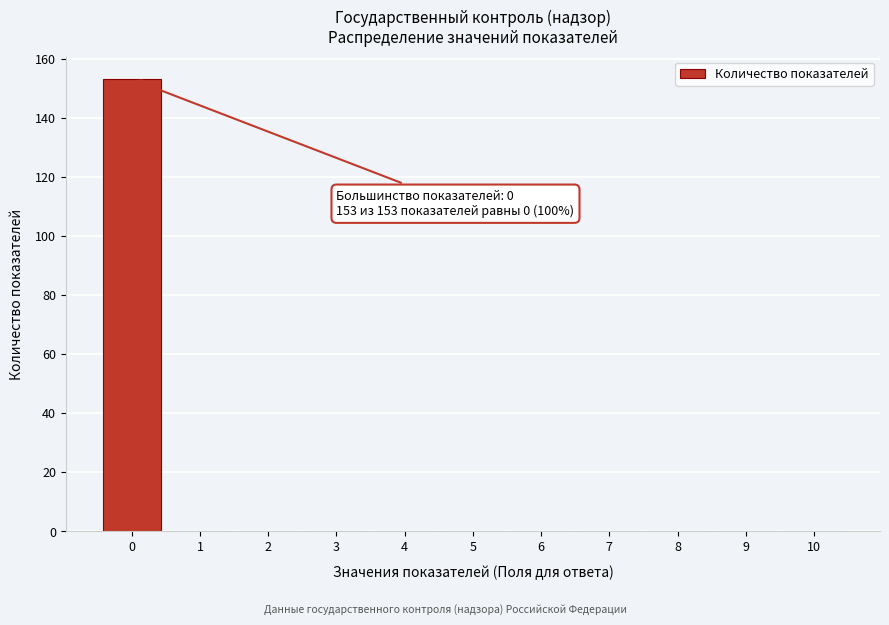

Which range on the x-axis has the tallest bar?

-0.5 to 0.5